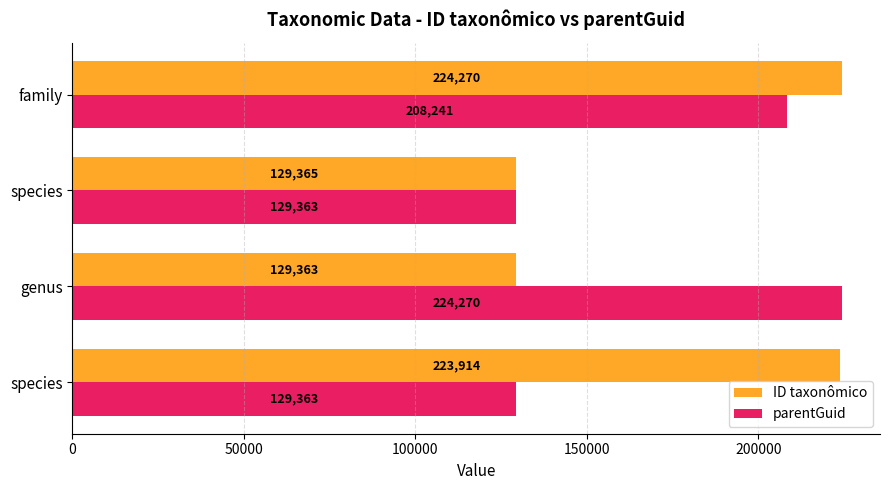

Which series has the largest total across all categories?

ID taxonômico